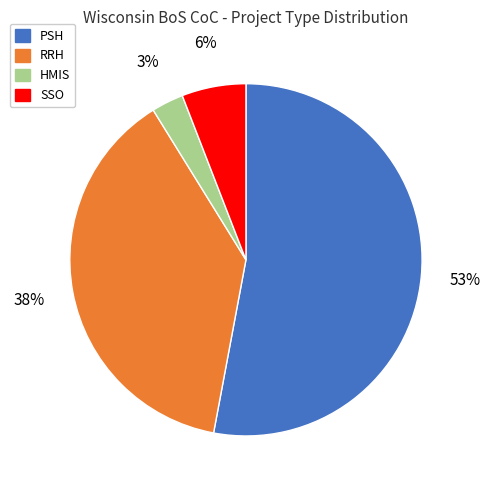

Rank the categories by value from lowest to highest.

HMIS, SSO, RRH, PSH